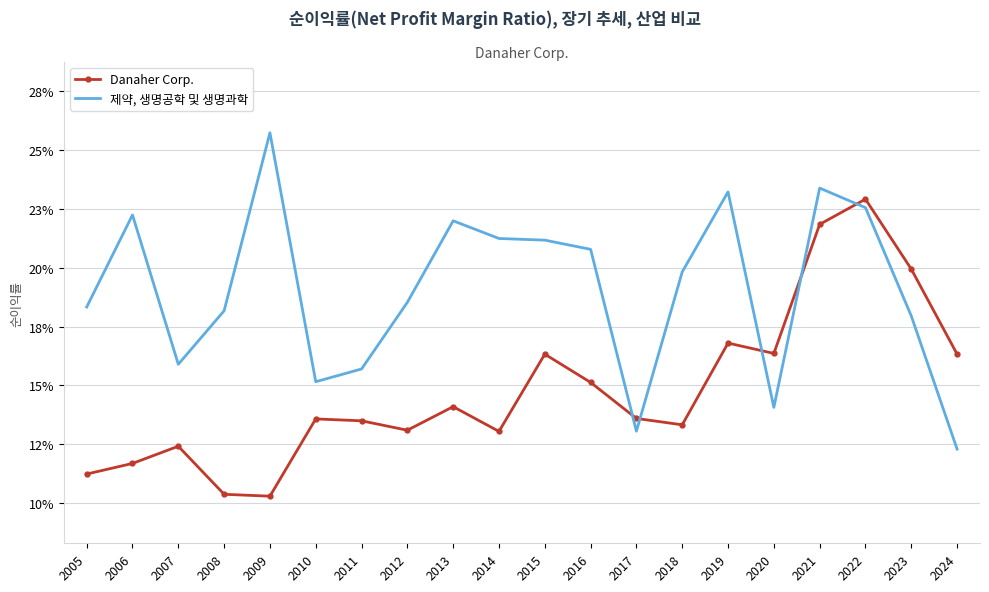

Between 2009 and 2024, which series saw the biggest shift?

제약, 생명공학 및 생명과학